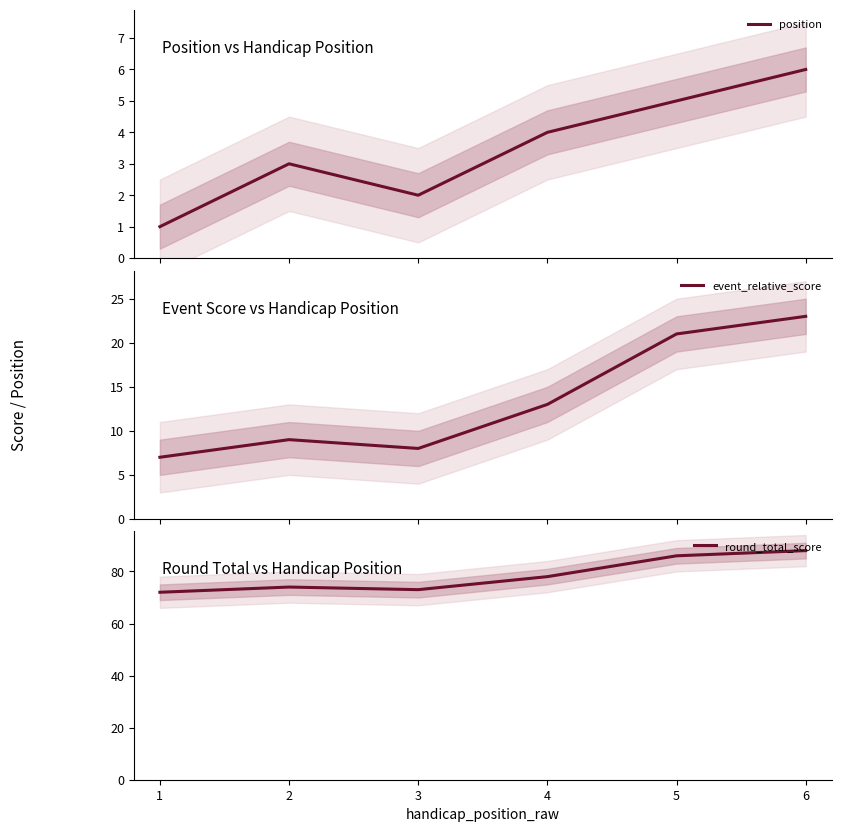

The round_total_score series shows 128 at 5. True or false?

False